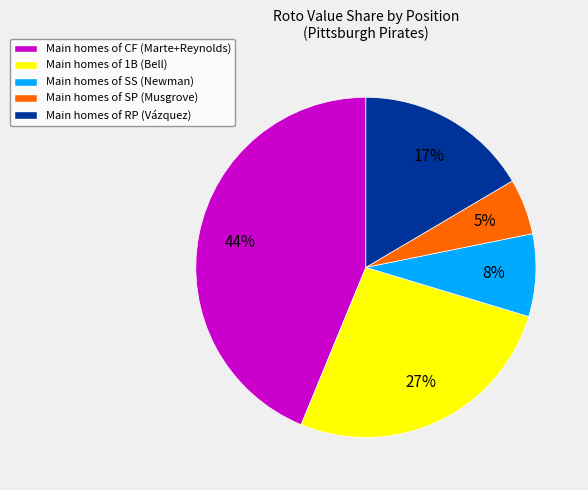

To the nearest percent, what is the average slice percentage?

20%